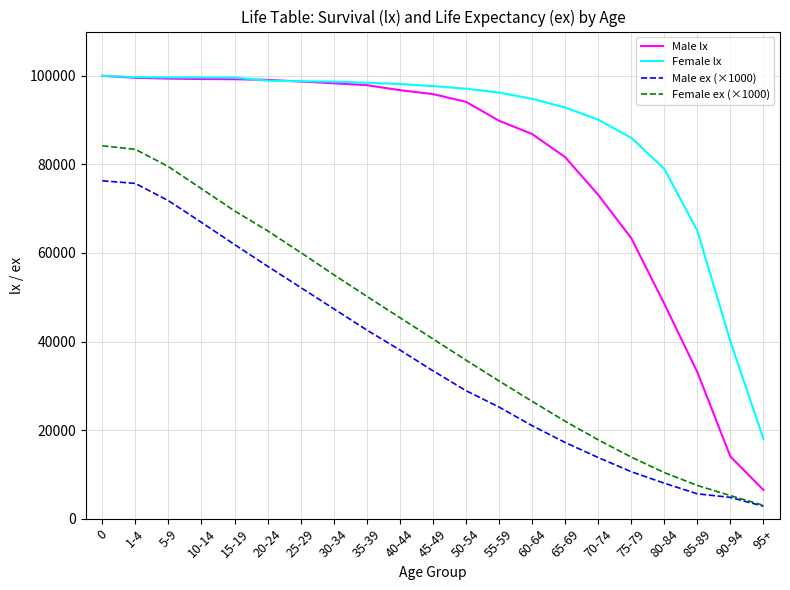

What is the average value of the Male ex (×1000) series?

36248